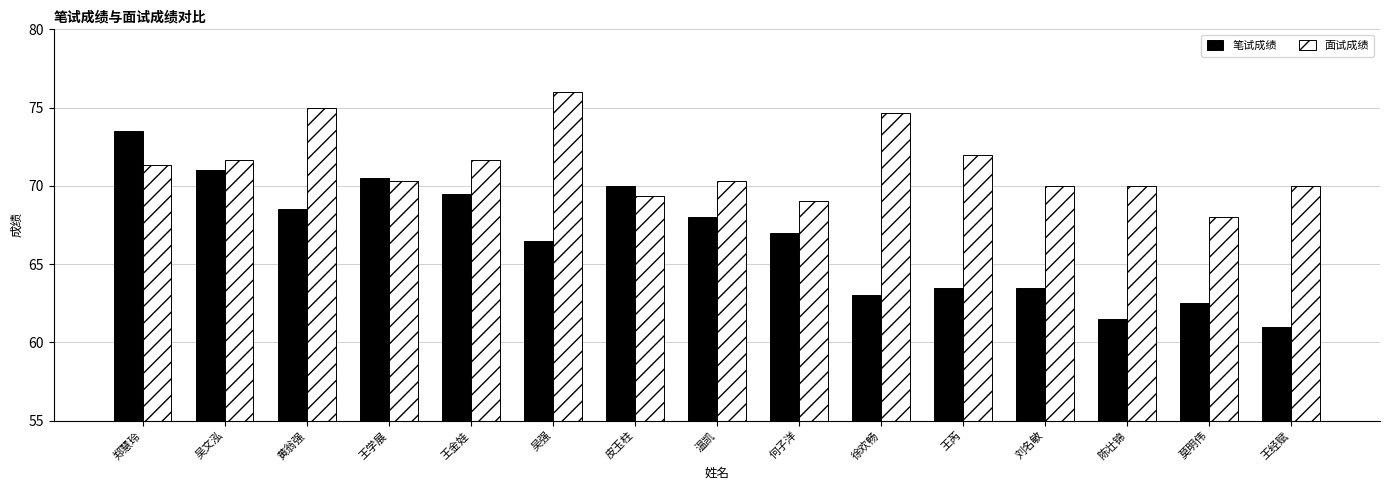

What is the sum of the 面试成绩 values at 郑慧玲 and 王金娃?

143.0